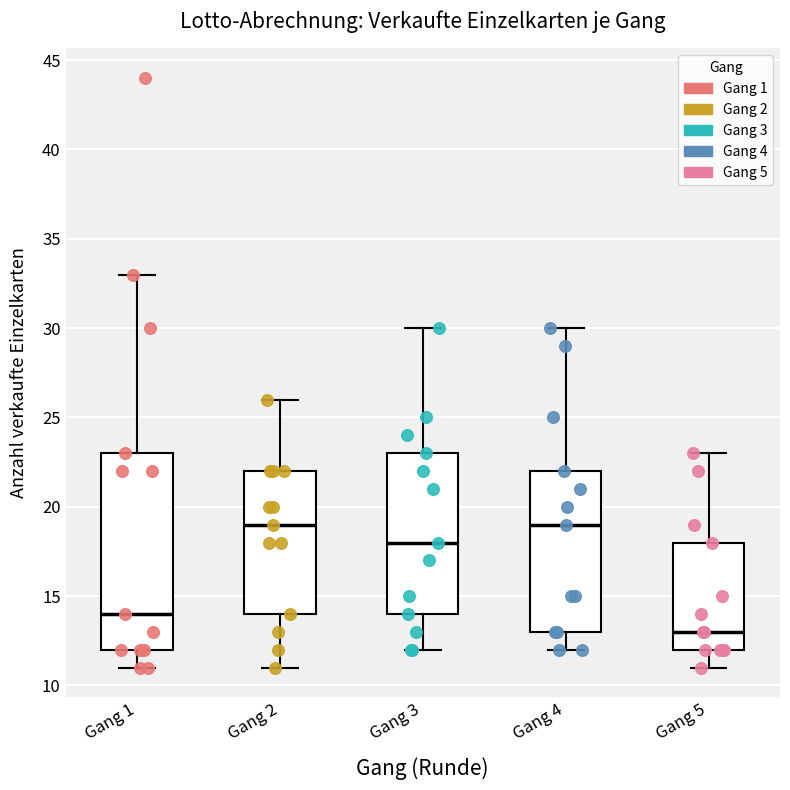

Reading left to right, read every box against the y-axis: the position of its median line, the range the box covers, and the ends of its whiskers. The values are not printed on the chart, so give them approximately, as read against the axis.

Gang 1: median 14, box 12 to 23, whiskers 11 to 33
Gang 2: median 19, box 14 to 22, whiskers 11 to 26
Gang 3: median 18, box 14 to 23, whiskers 12 to 30
Gang 4: median 19, box 13 to 22, whiskers 12 to 30
Gang 5: median 13, box 12 to 18, whiskers 11 to 23